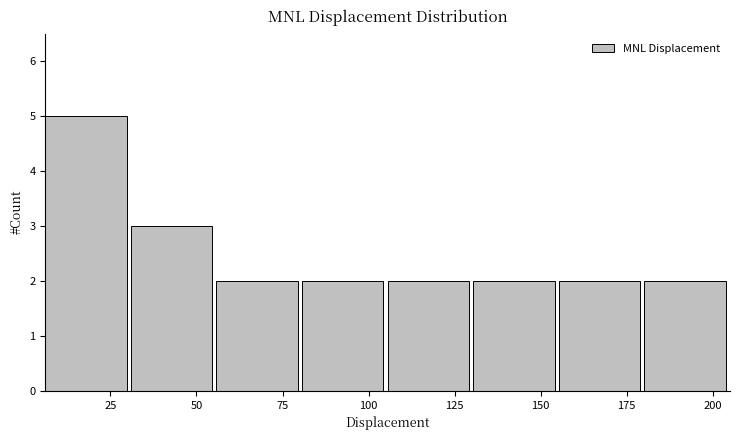

Over which range of the x-axis is the bar tallest?

5 to 30